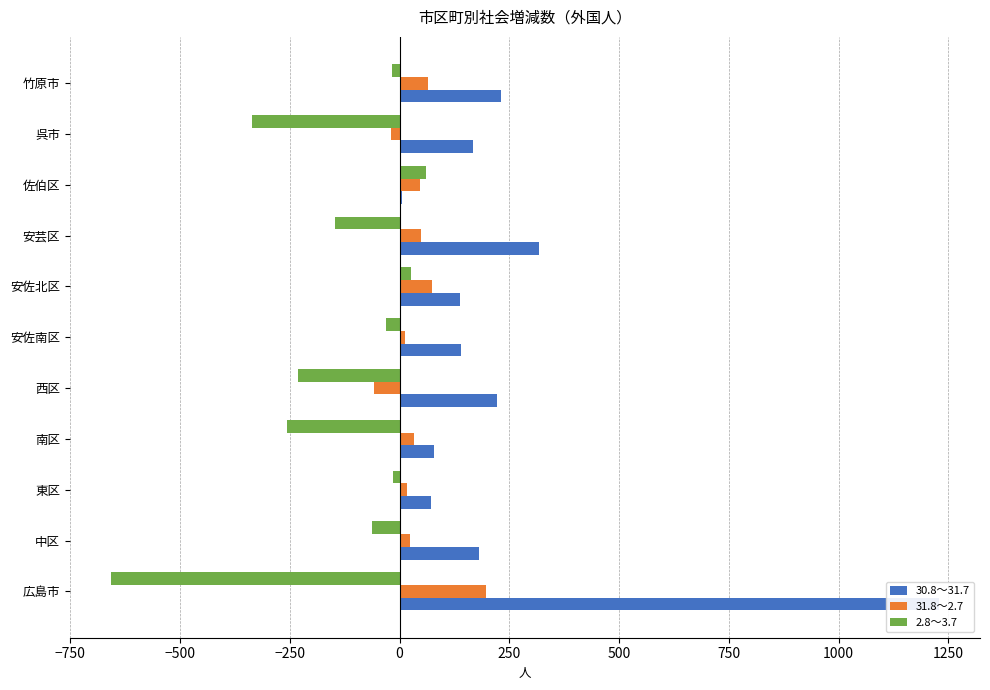

What is the difference between the highest and lowest values at 安佐北区?

110